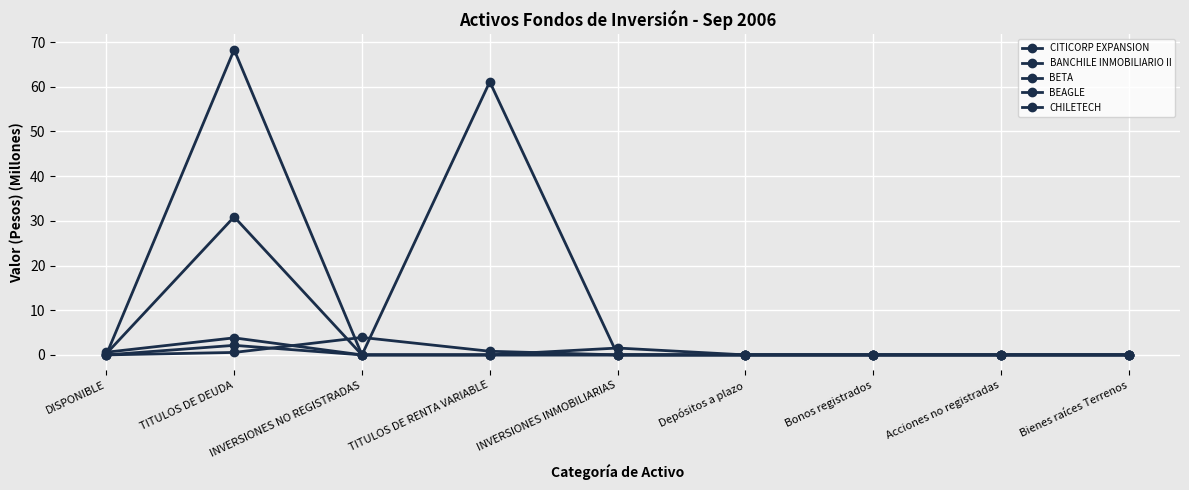

Which series has the largest total across all categories?

CITICORP EXPANSION